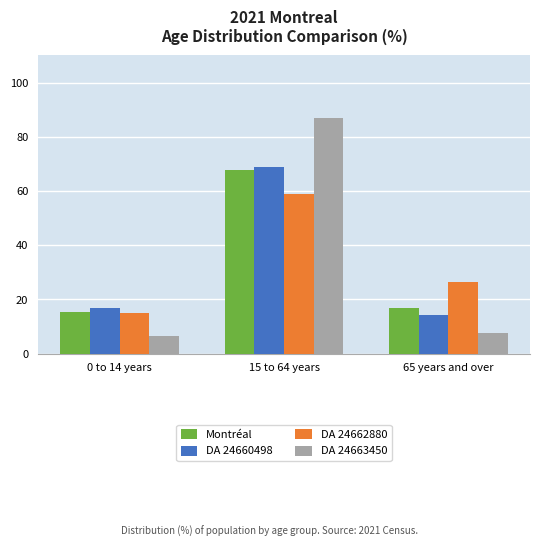

What is the total value across all series at 0 to 14 years?

53.8